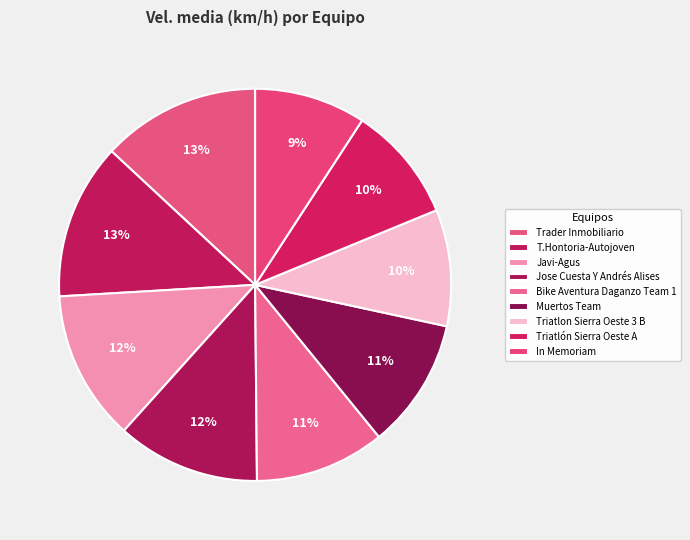

What is the ratio of the value at Triatlon Sierra Oeste 3 B to the value at Bike Aventura Daganzo Team 1?

0.9